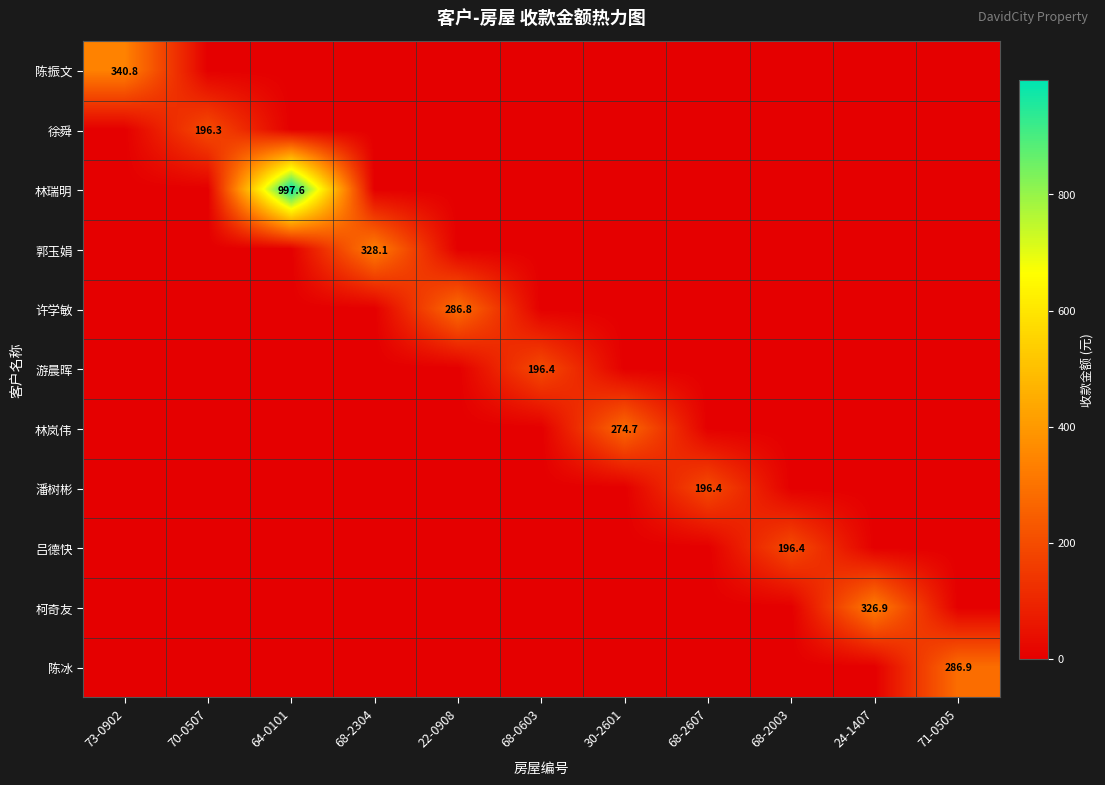

At which label does 潘树彬 reach its peak?

68-2607